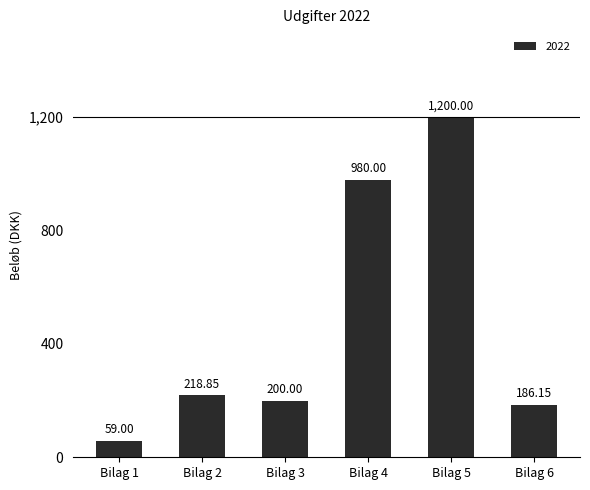

What is the average value?

474.0